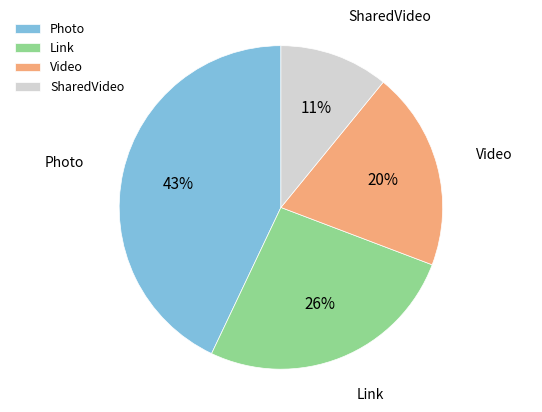

What is the ratio of the value at SharedVideo to the value at Link?

0.4